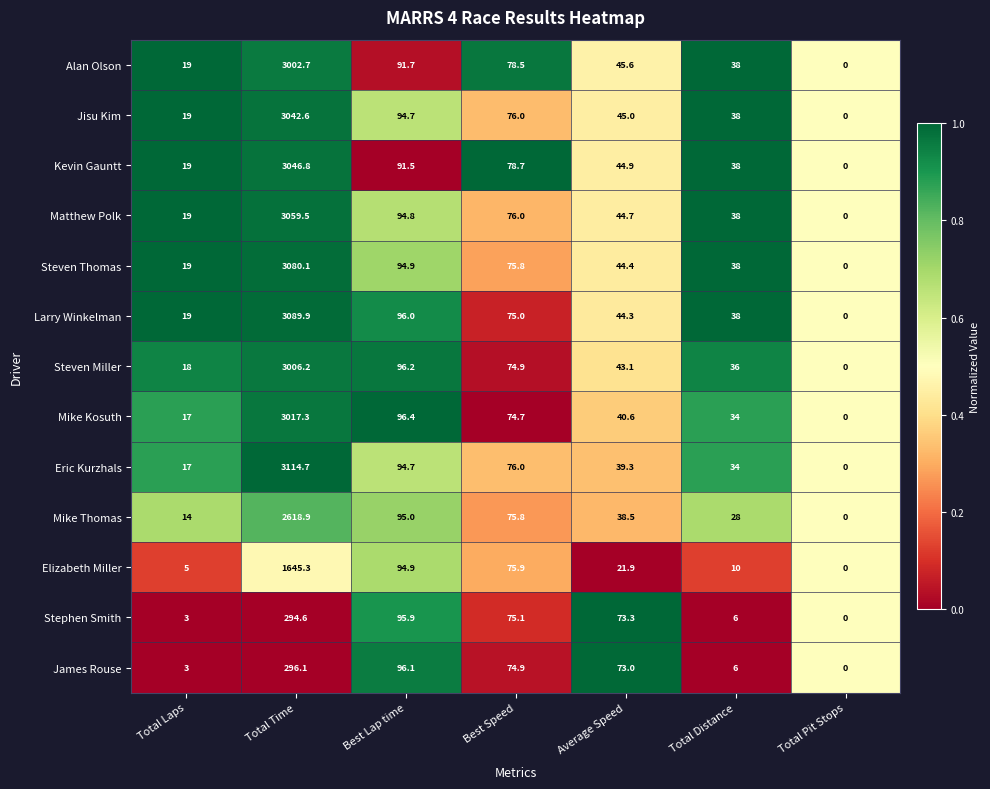

List the labels in order of Alan Olson value, smallest first.

Total Pit Stops, Total Laps, Total Distance, Average Speed, Best Speed, Best Lap time, Total Time